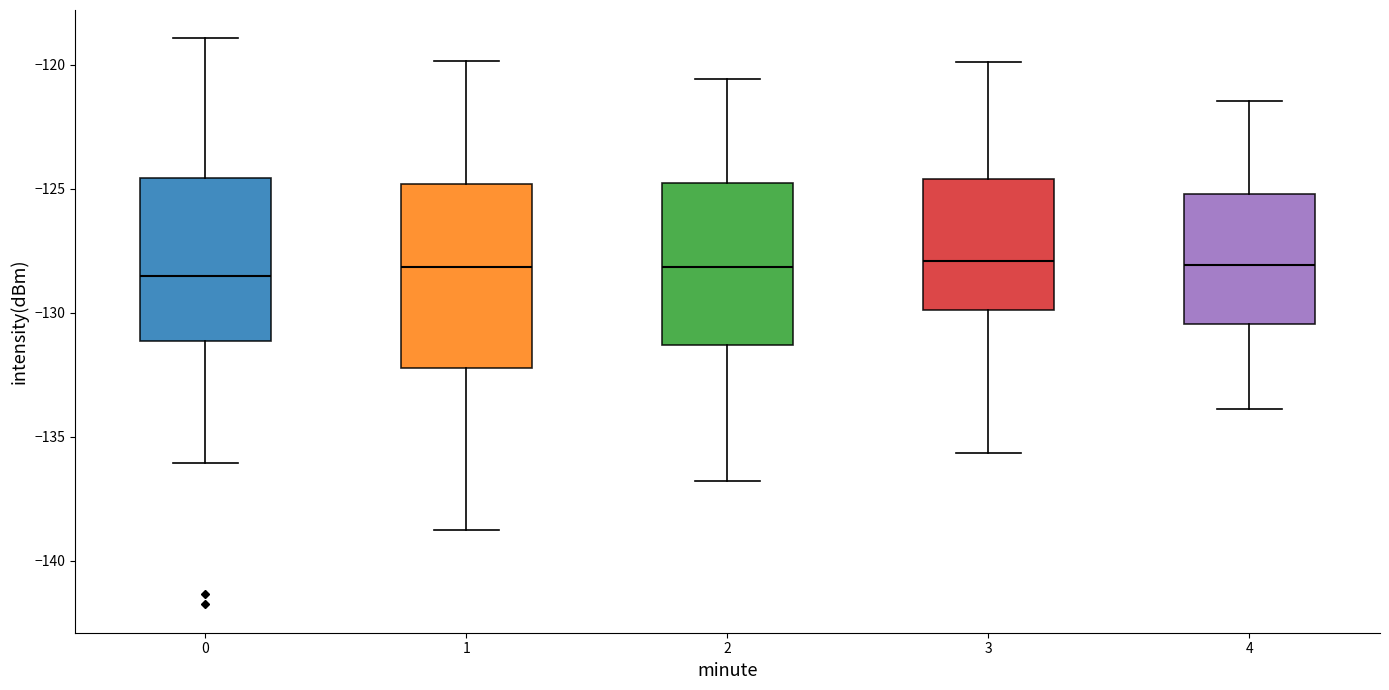

Comparing the boxes themselves (not the whiskers), which one is the tallest?

1